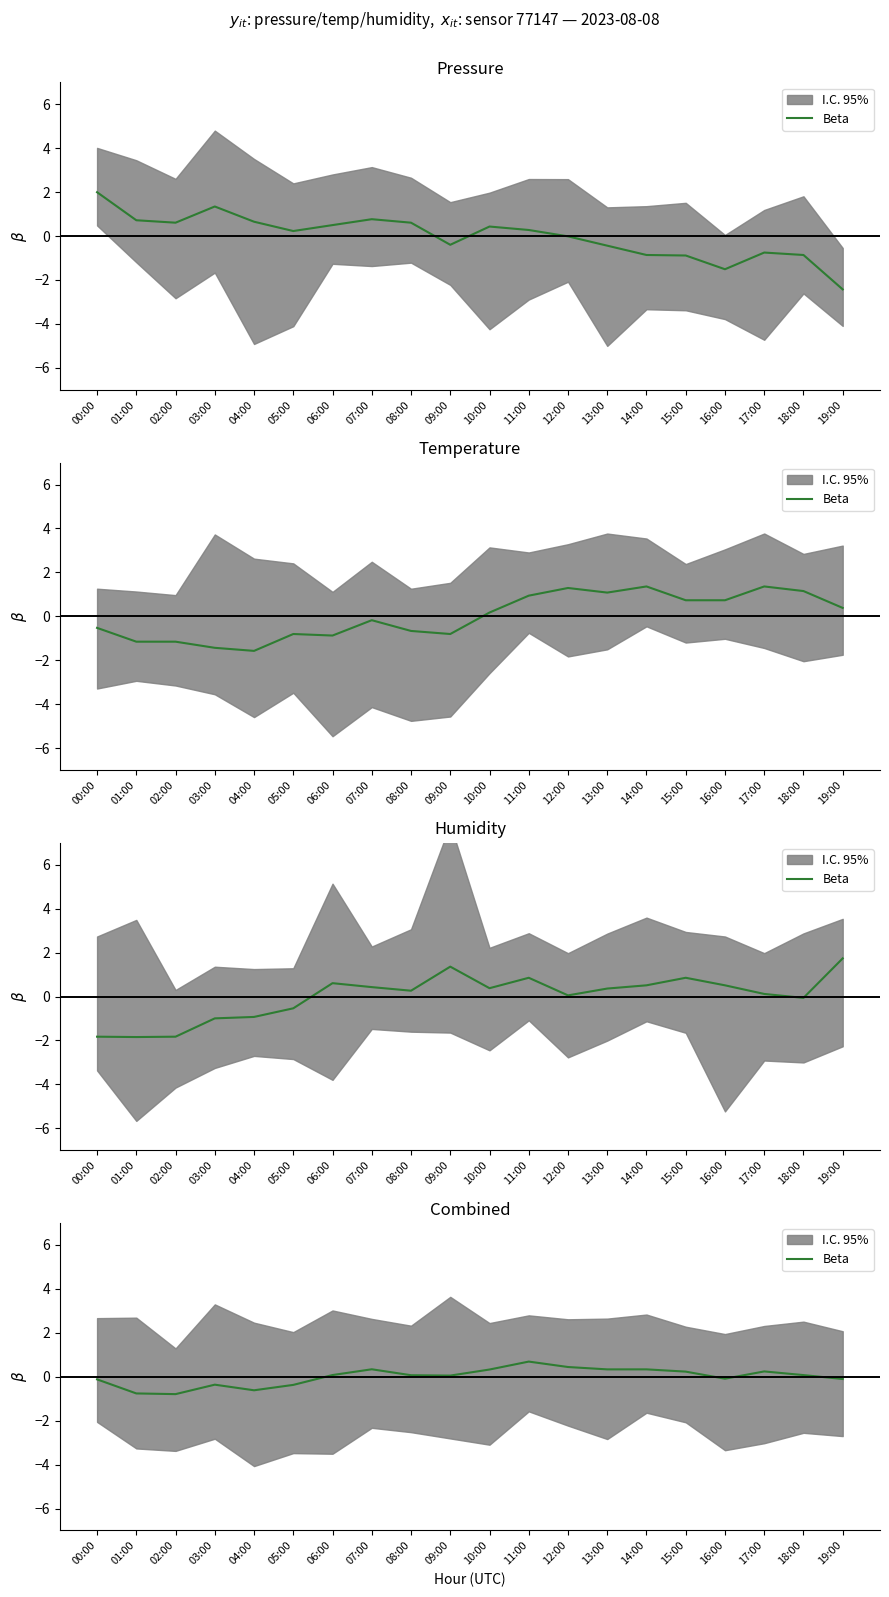

The value at 07:00 is 0.5. True or false?

False